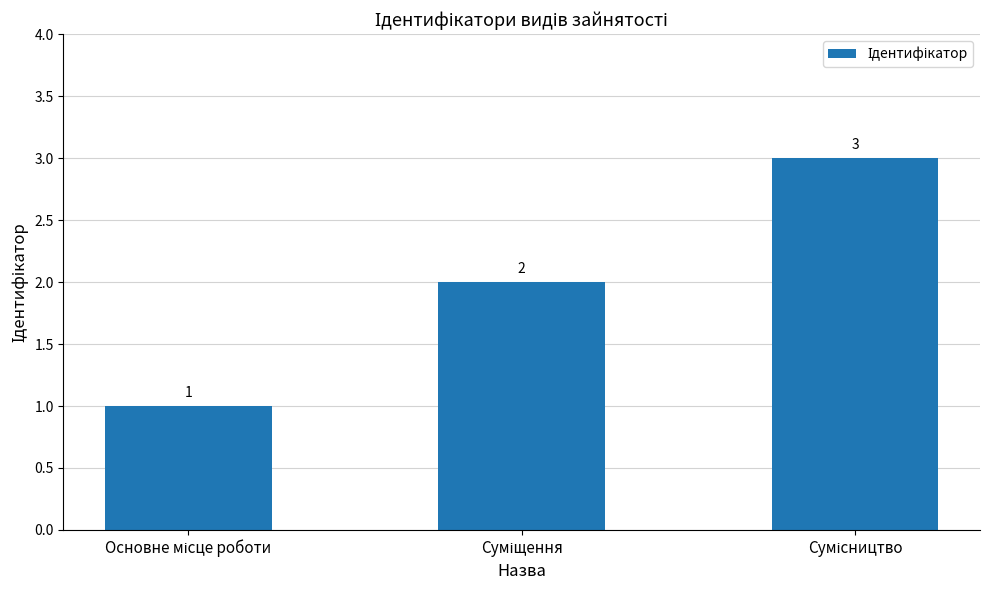

What is the maximum value shown in the chart?

3